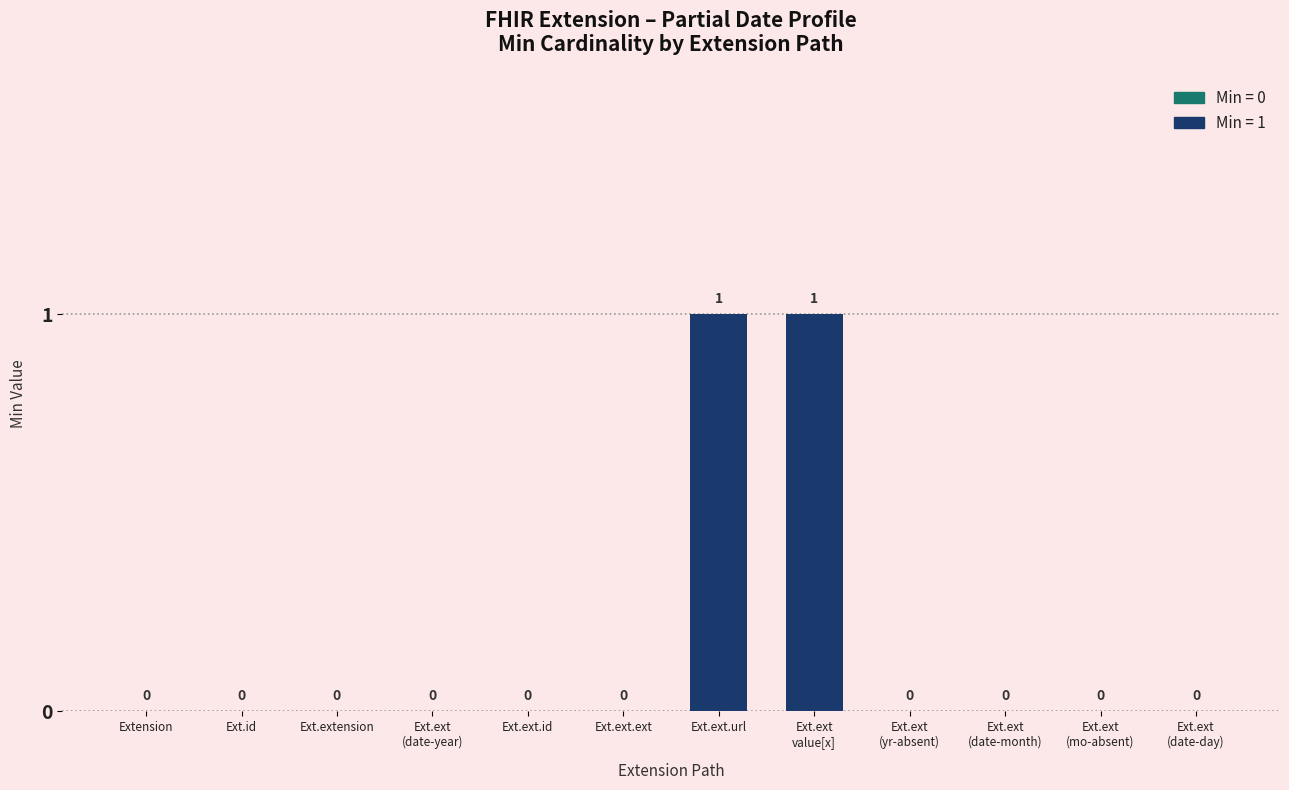

The chart shows a value of 1 at Ext.ext.url. True or false?

True